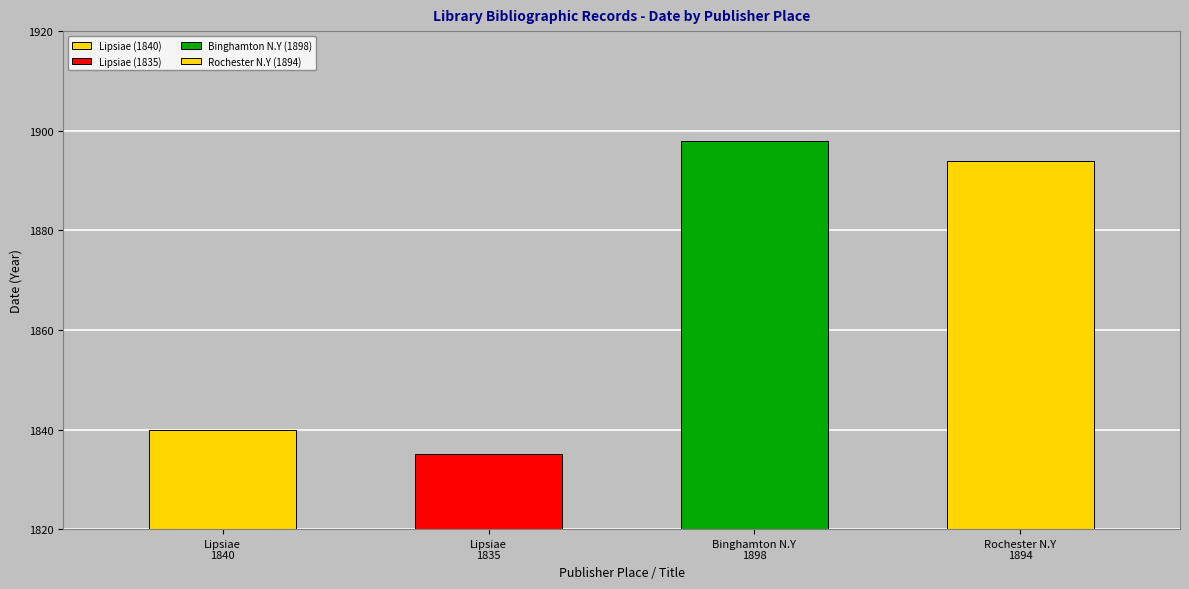

Is it true that the value at Lipsiae is 2814?

False